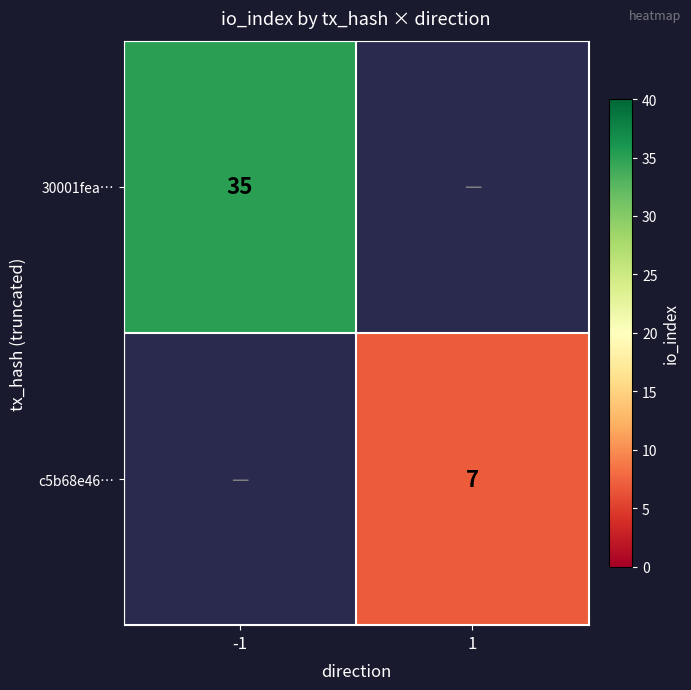

What is the maximum value shown in the chart?

35.0